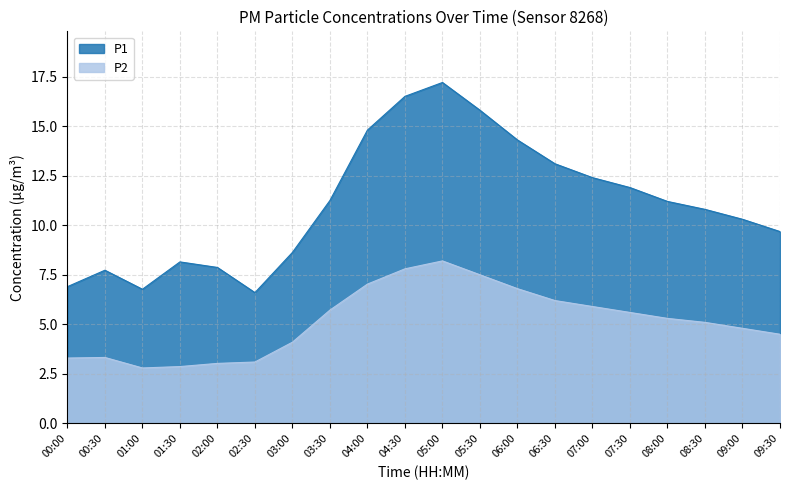

How many values in the P2 series exceed 5?

11